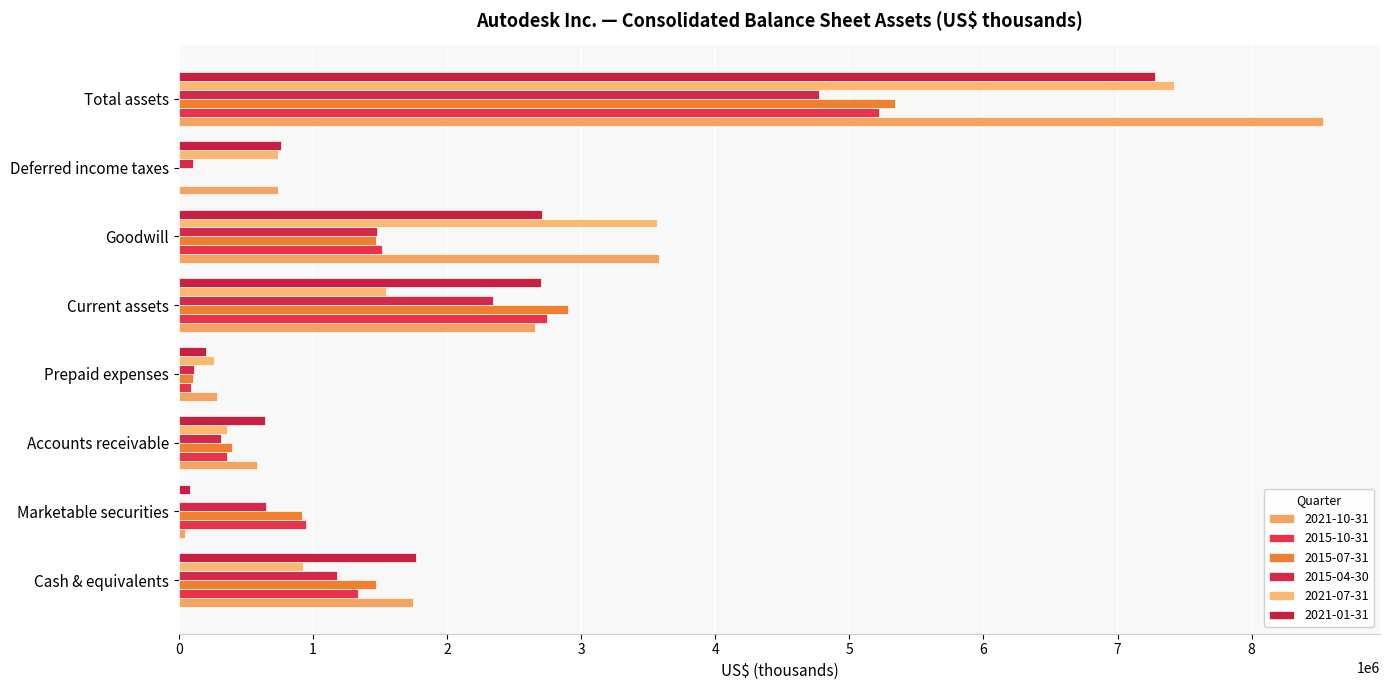

True or false: 2015-07-31 has a value of 675940 at Goodwill.

False